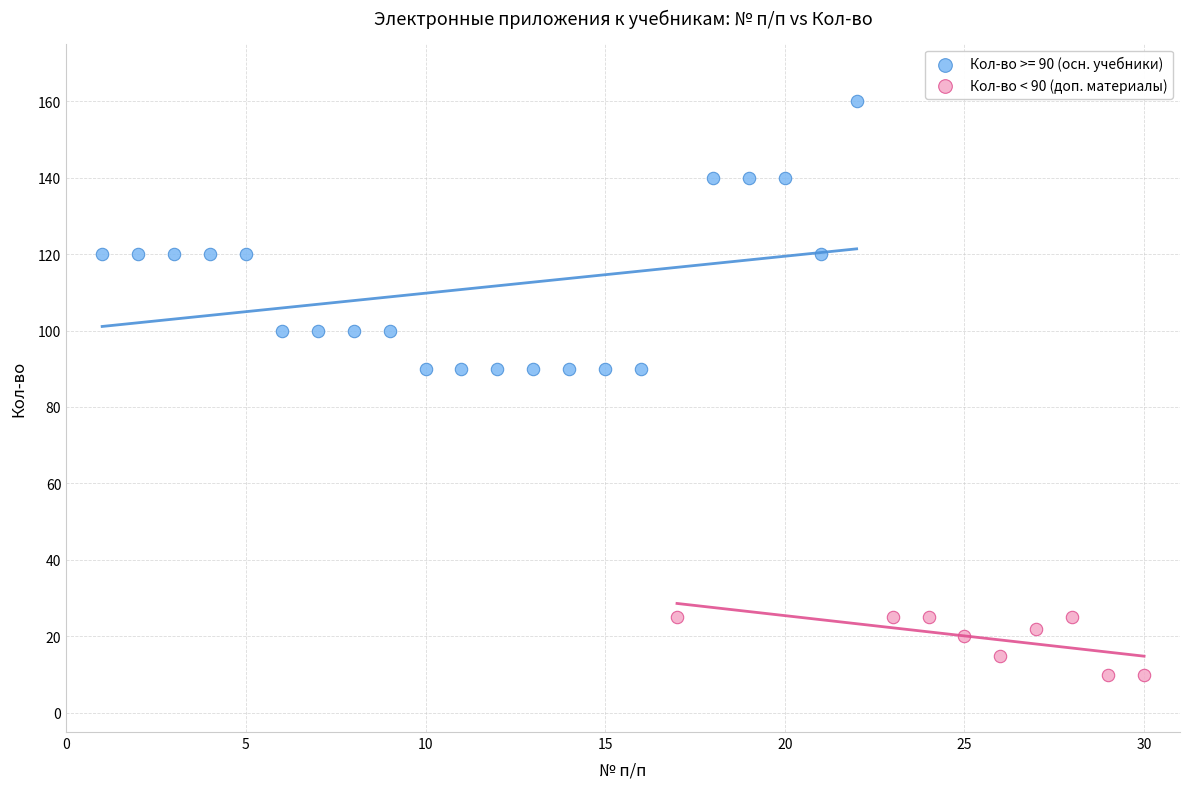

Which series reaches the maximum Y coordinate?

Кол-во >= 90 (осн. учебники)